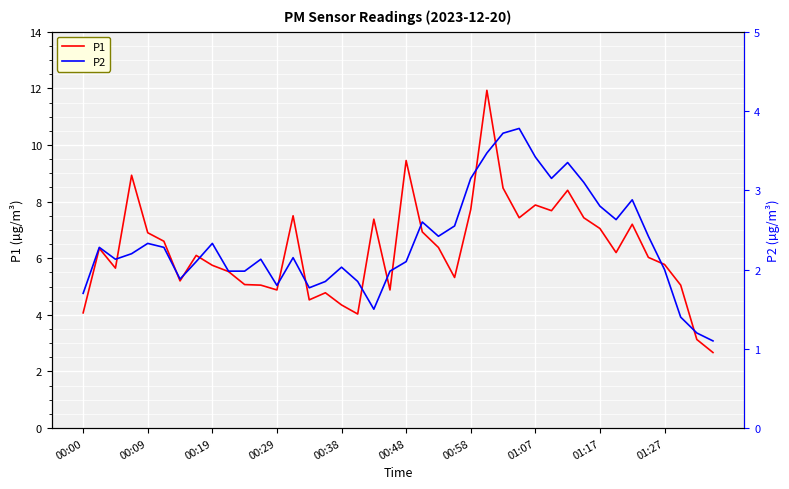

In P2, how many points are higher than both neighbors (excluding endpoints)?

10